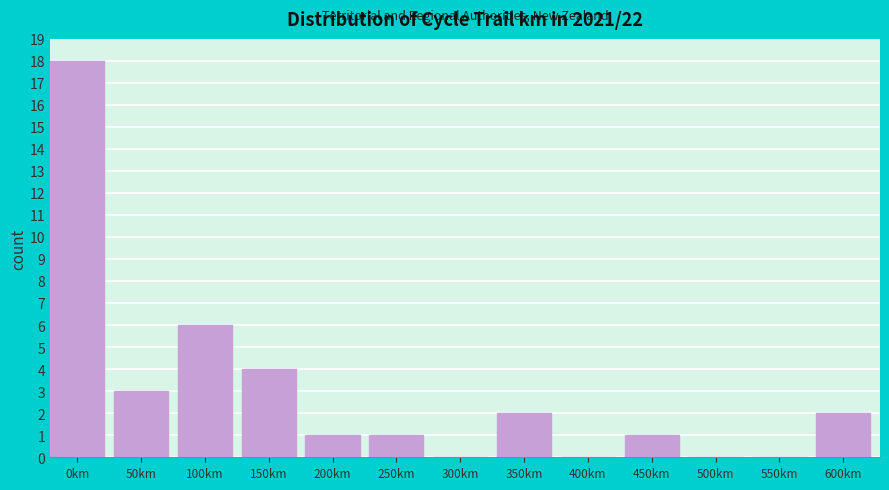

Reading left to right, what are all the values shown in this chart?

0km=18	50km=3	100km=6	150km=4	200km=1	250km=1	300km=0	350km=2	400km=0	450km=1	500km=0	550km=0	600km=2